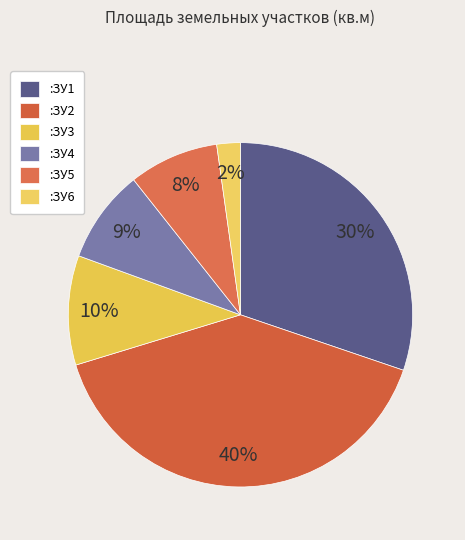

What is the change in value from :ЗУ1 to :ЗУ4?

-1270